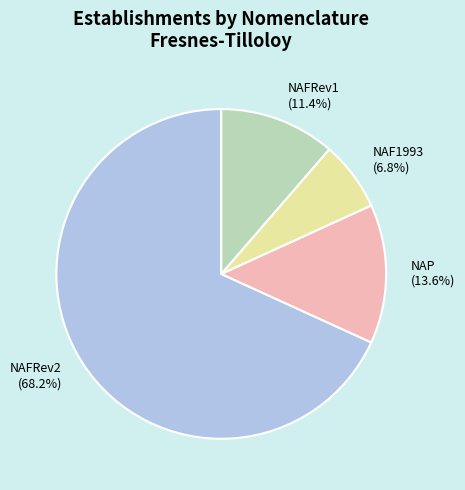

Does NAFRev1 represent more than half of the total?

No